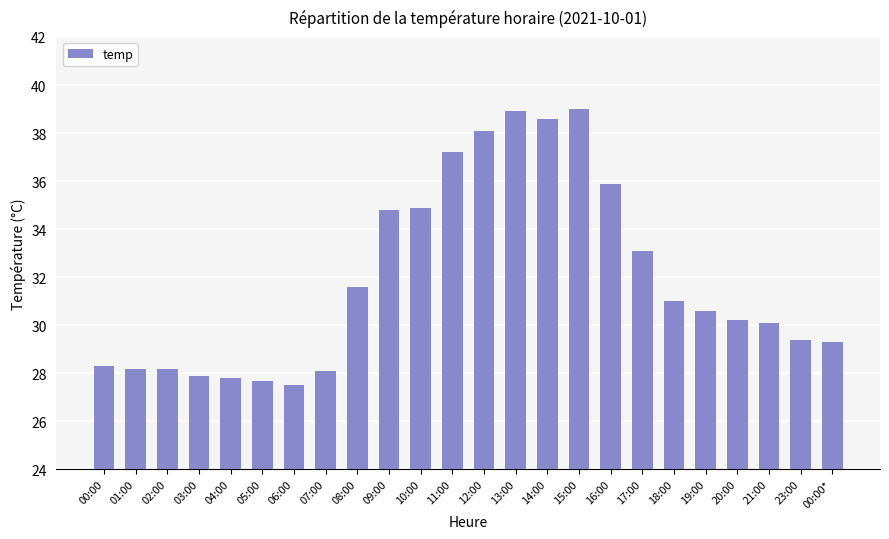

What is the greatest value displayed?

39.0